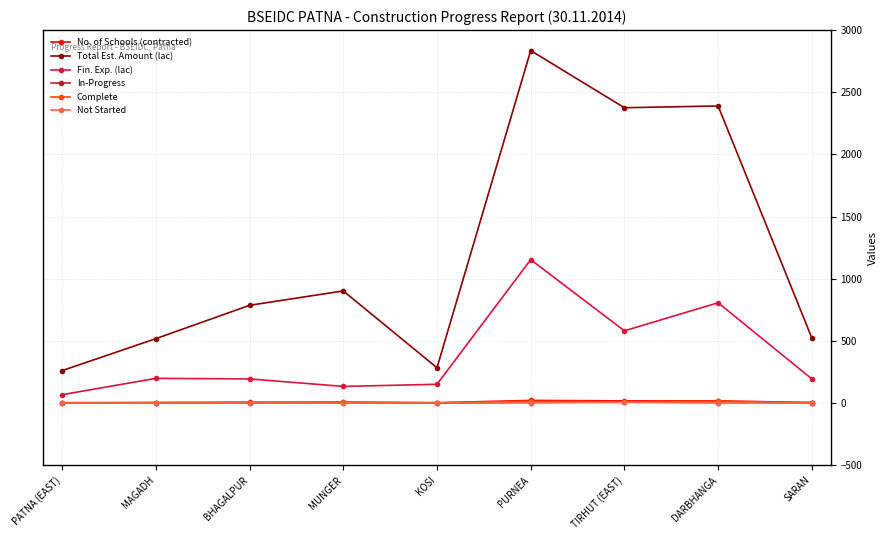

How many data points in Complete are less than 2?

2